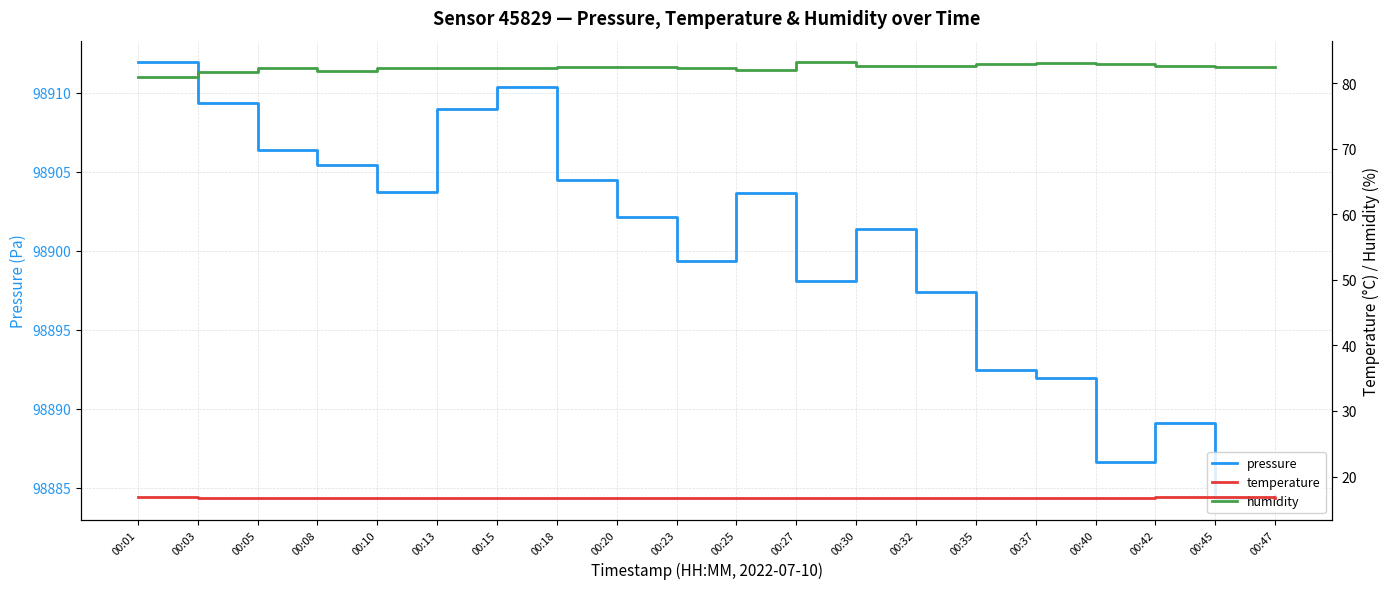

What is the value of the temperature point at the 10th from the left?

16.8